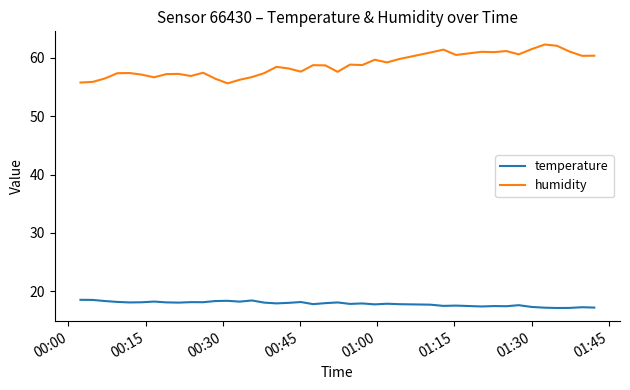

True or false: temperature and humidity intersect in this chart.

False